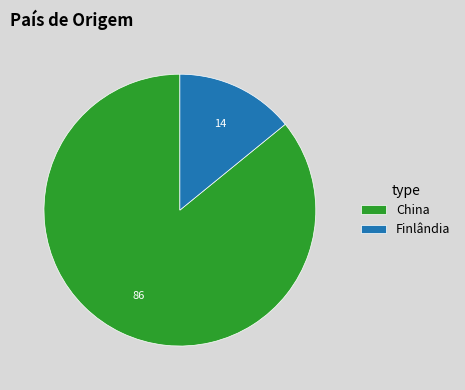

Is Finlândia the majority of the pie?

No